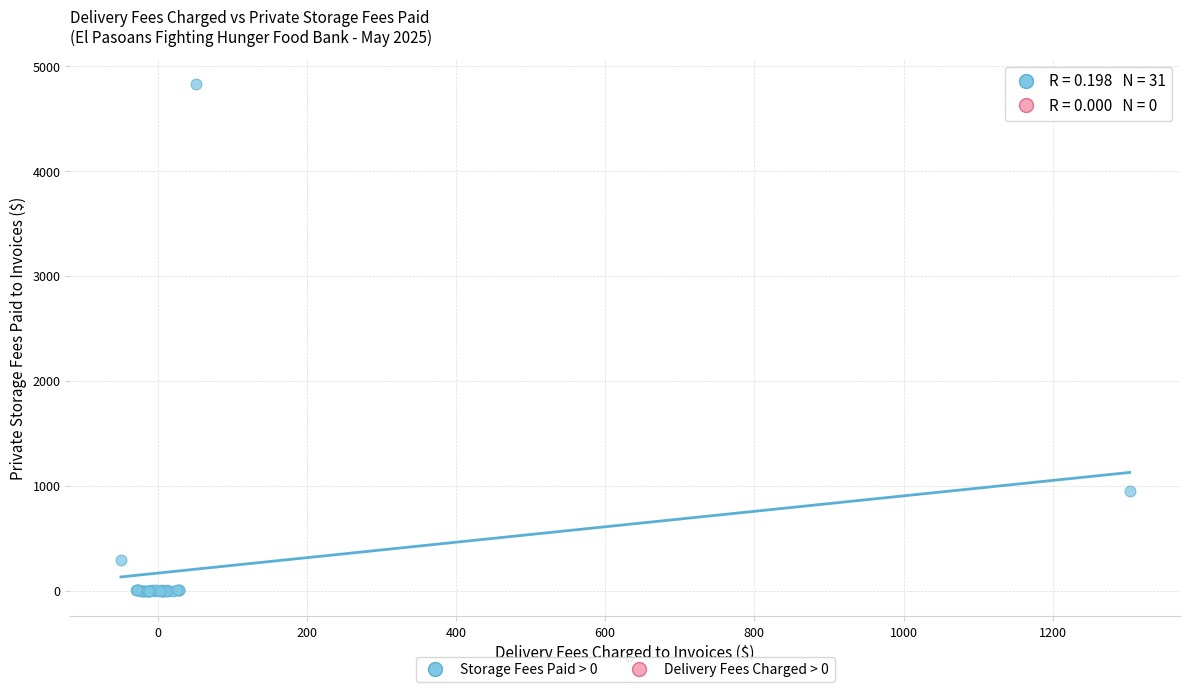

What Y value in the scatter plot is closest to 2411?

946.3